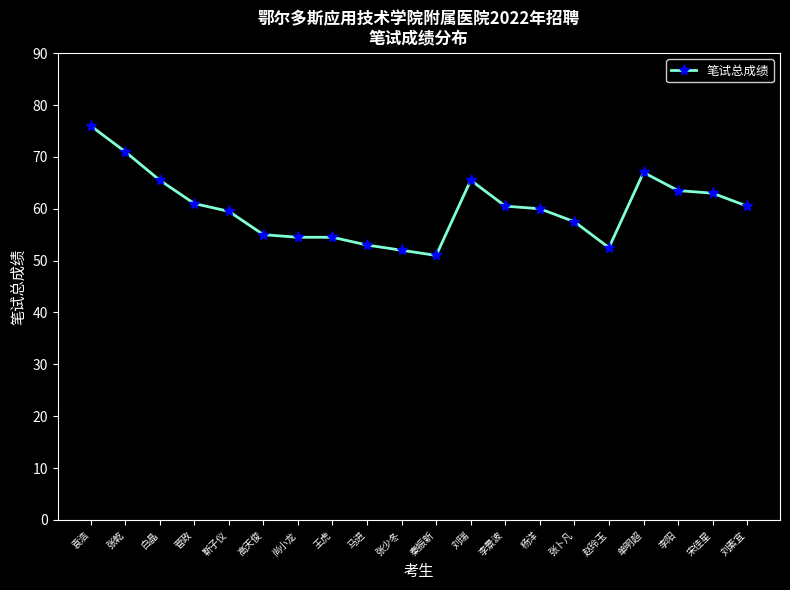

The value at 李阳 is 30.2. True or false?

False